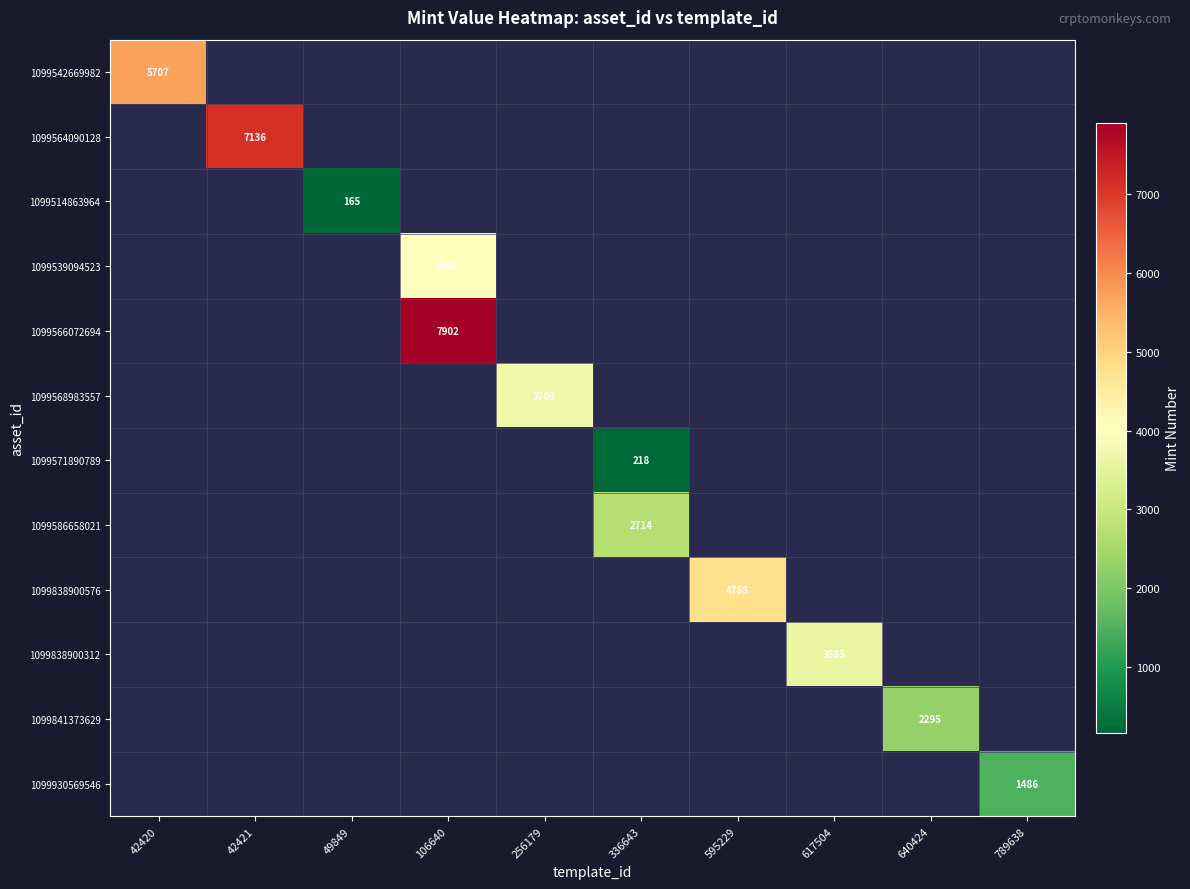

Count the number of data series in this chart.

12